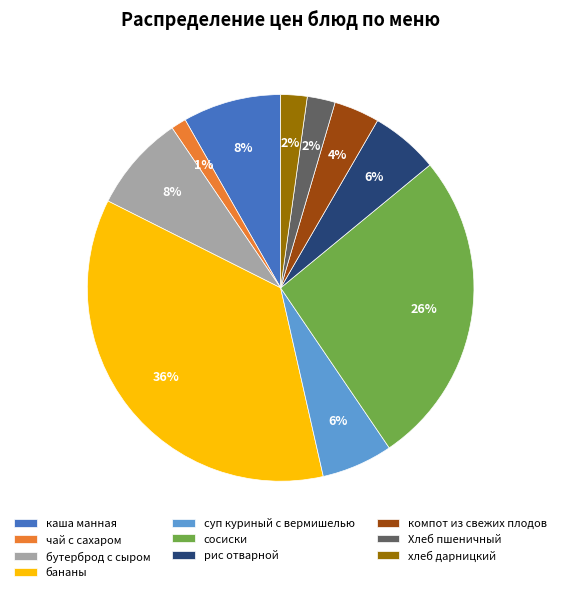

Combined, do бананы and каша манная account for over 50%?

No